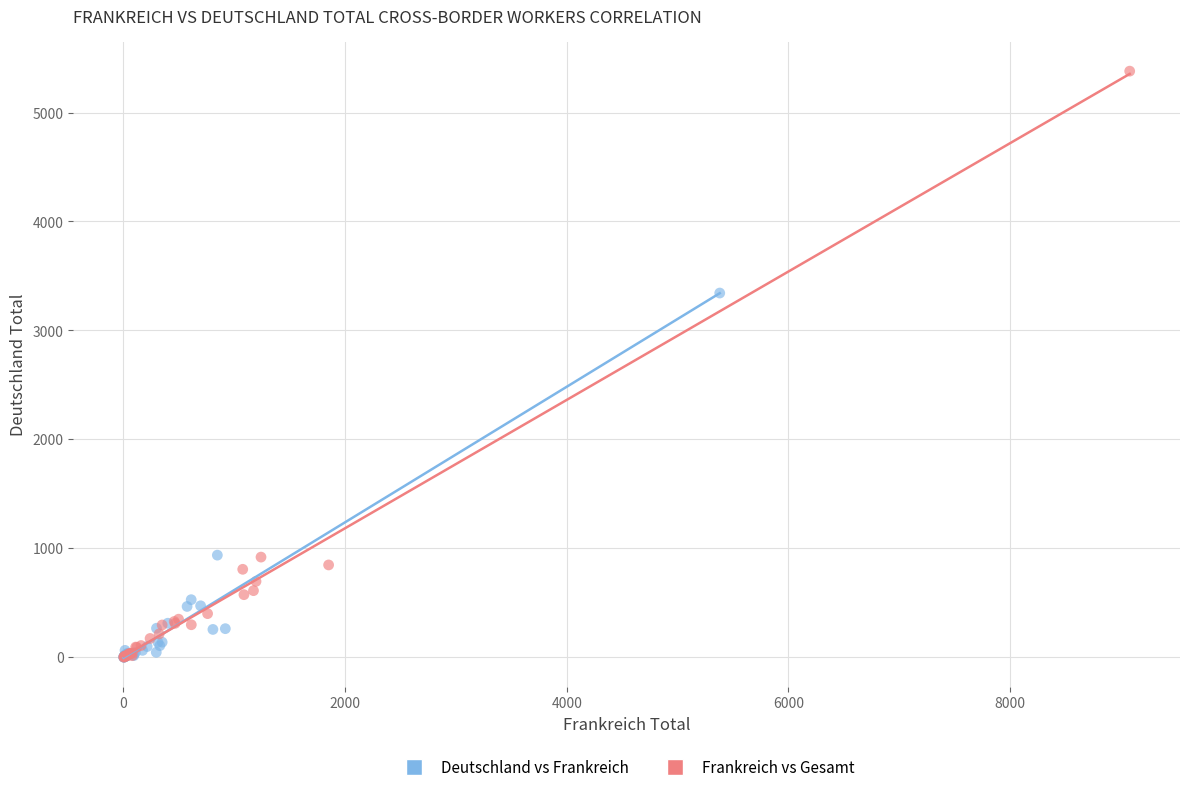

Which series has the largest Y range (max minus min)?

Frankreich vs Gesamt